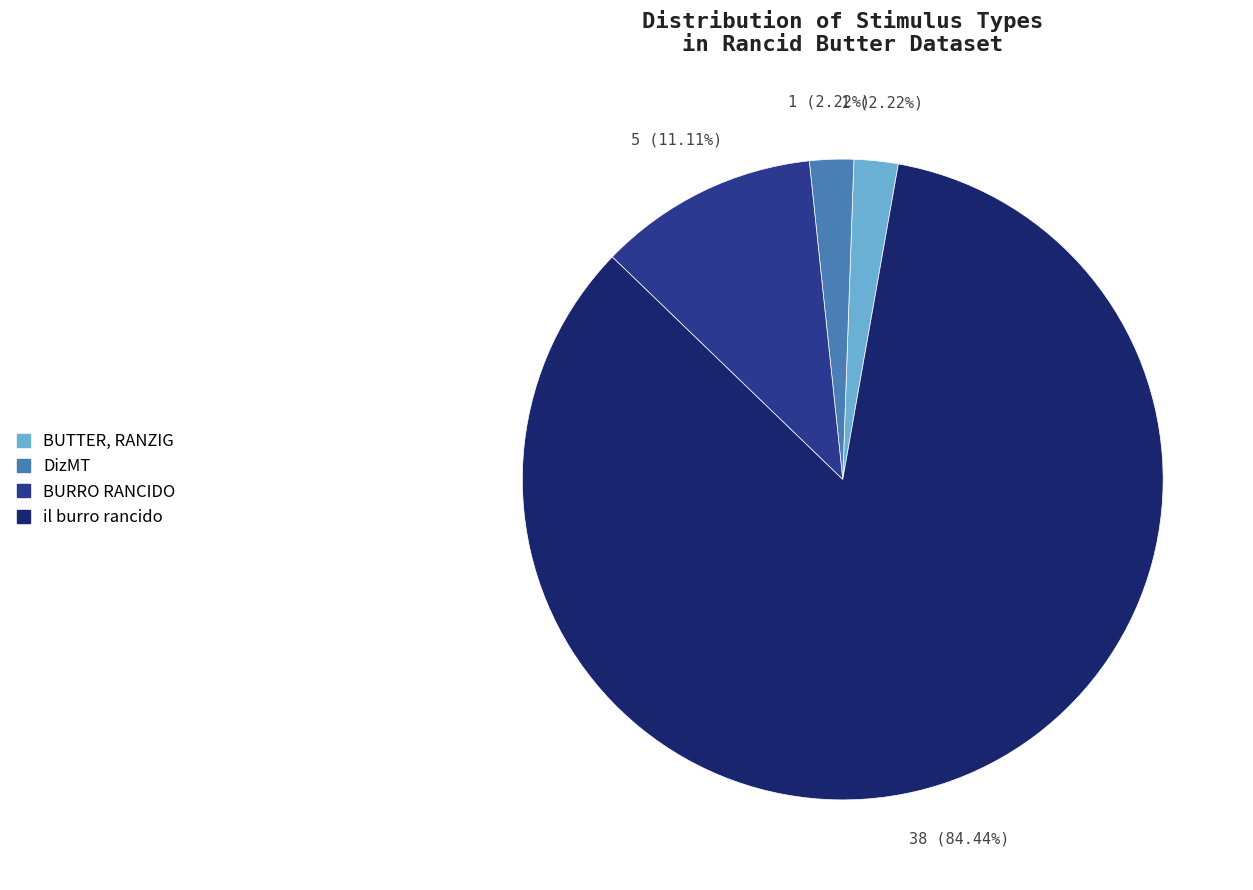

Which category accounts for the majority?

il burro rancido